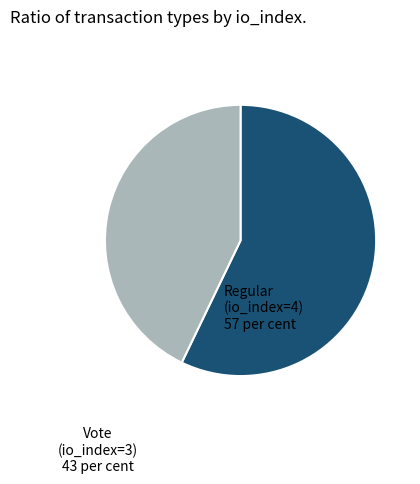

Does Vote (io_index=3) represent more than half of the total?

No